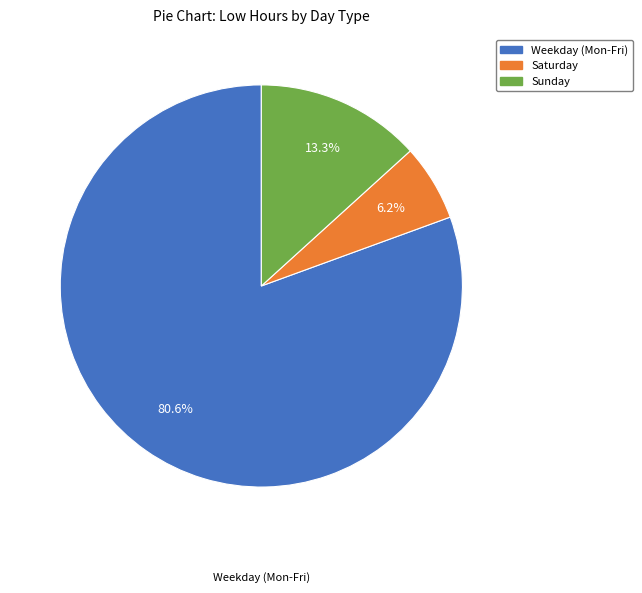

Is the sum of Saturday and Weekday (Mon-Fri) greater than half?

Yes